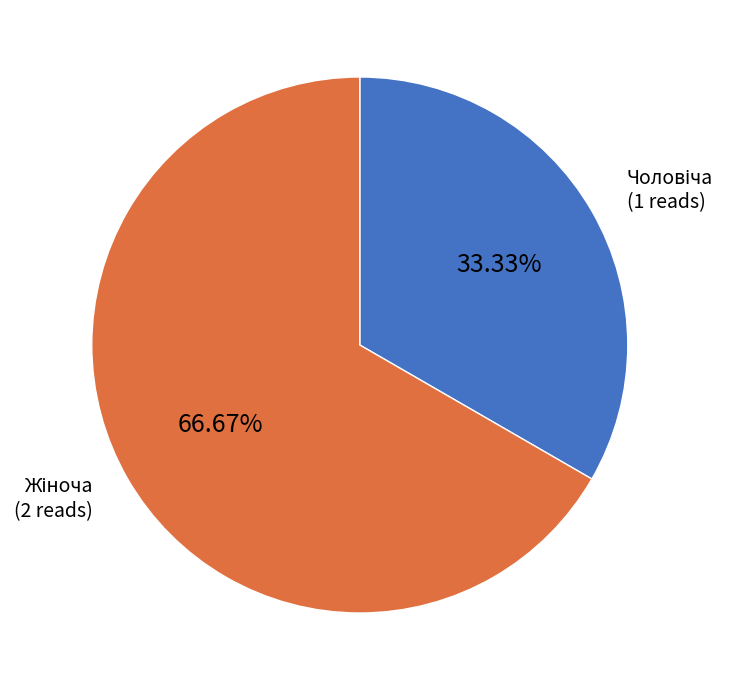

Count the number of slices in the pie.

2